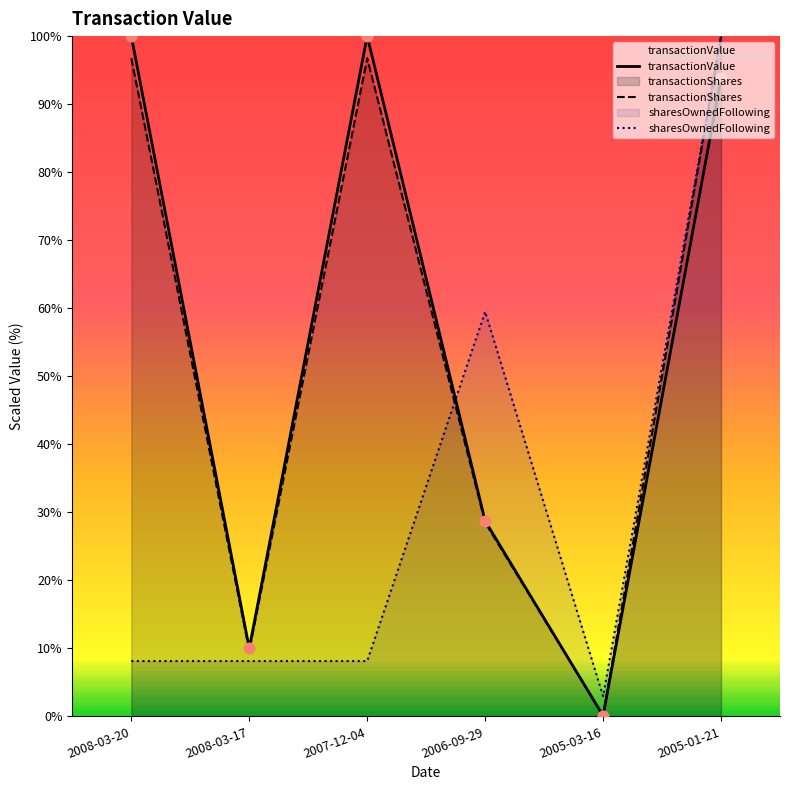

Which series has the widest spread of Y values?

transactionValue